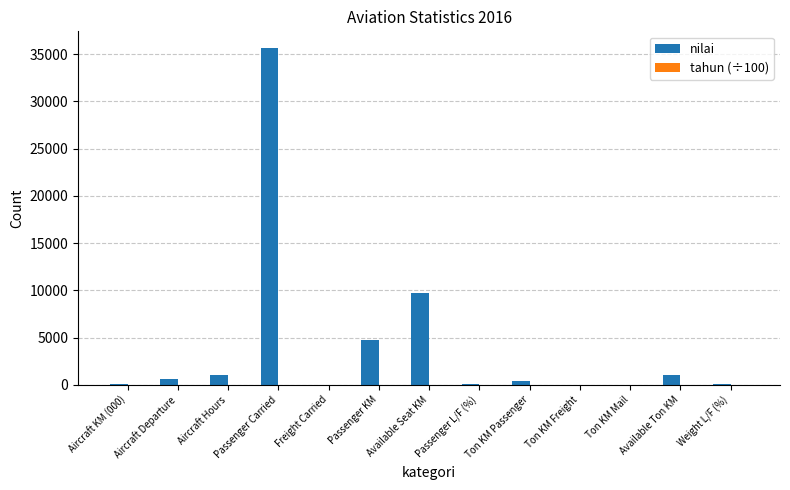

Where is nilai nearest to the value 17816?

Available Seat KM